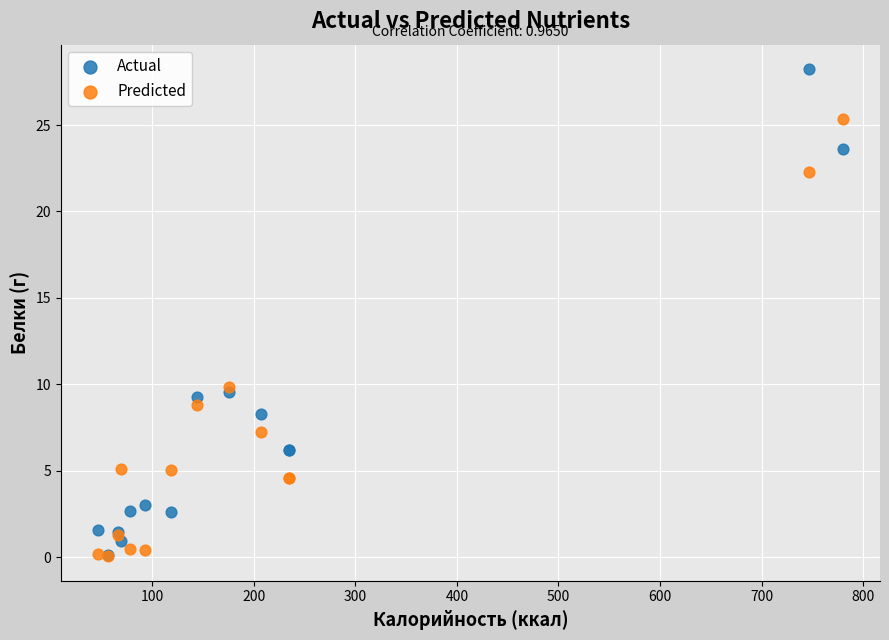

What are all the series names shown in the legend?

Actual, Predicted